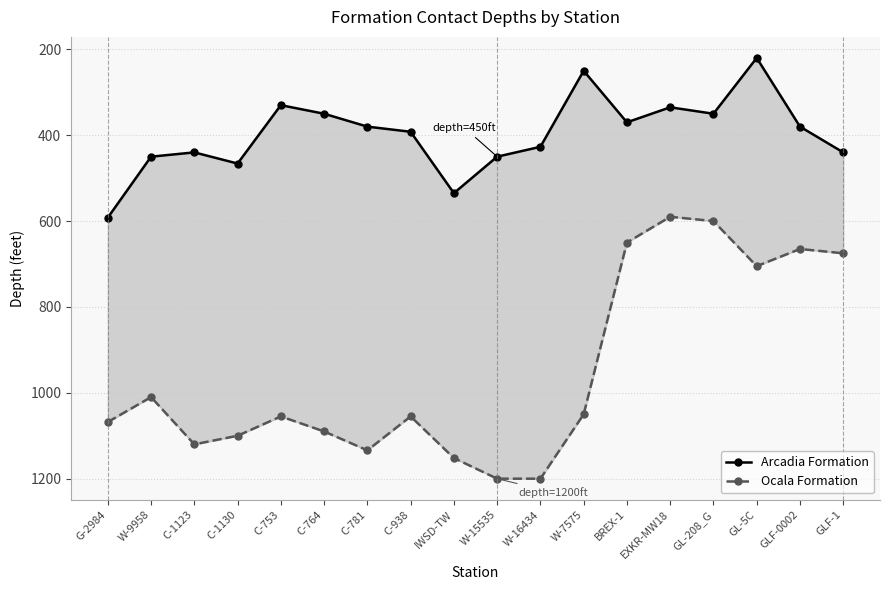

What is the label of the 7th point from the right?

W-7575